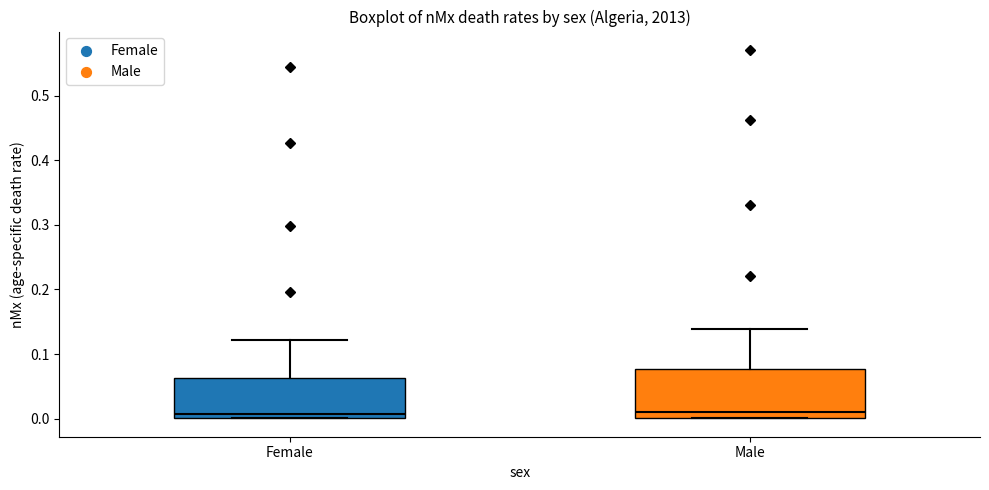

Which box is the tallest, from its lower edge to its upper edge?

Male